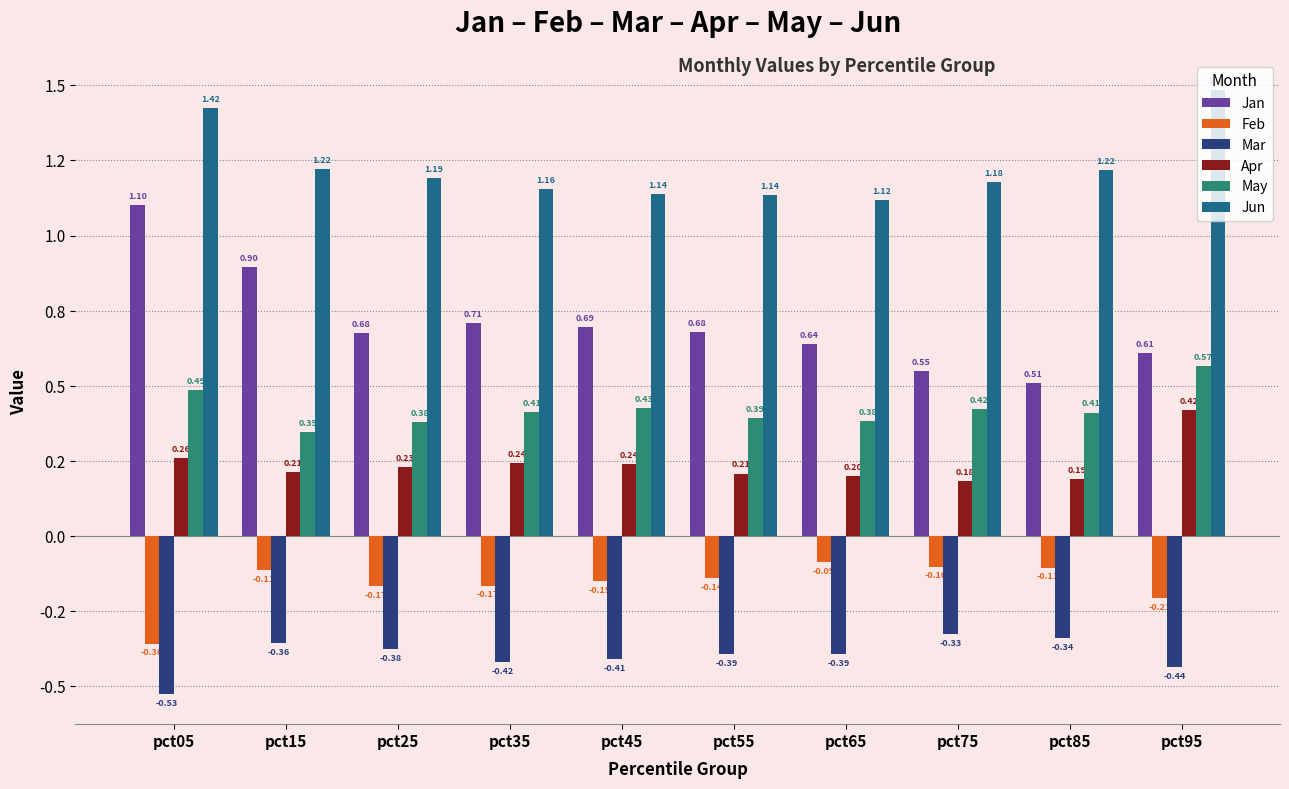

Are the bars grouped side by side (vs. stacked)?

Yes